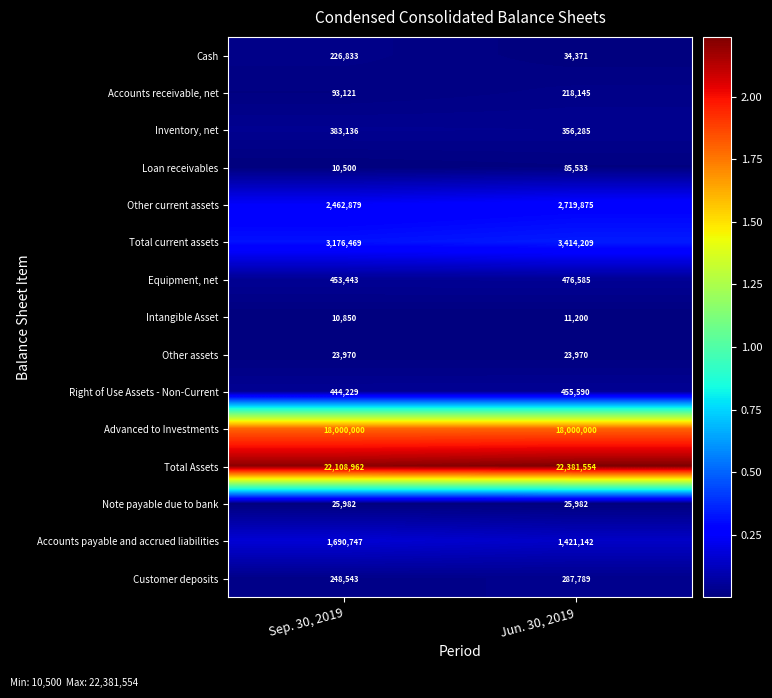

The value of Intangible Asset at Sep. 30, 2019 is 17015. True or false?

False